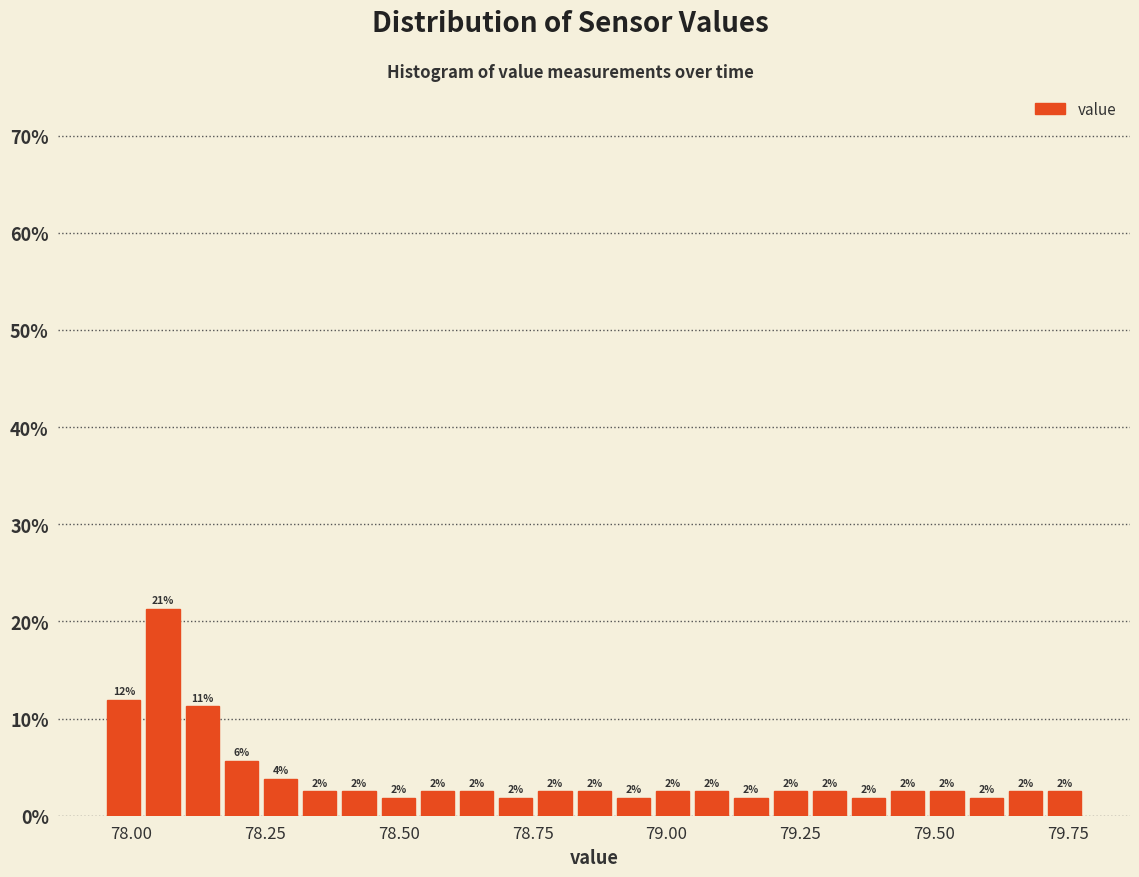

Around what value on the x-axis is the tallest bar? Give the approximate position of its centre, as read against the axis.

78.05